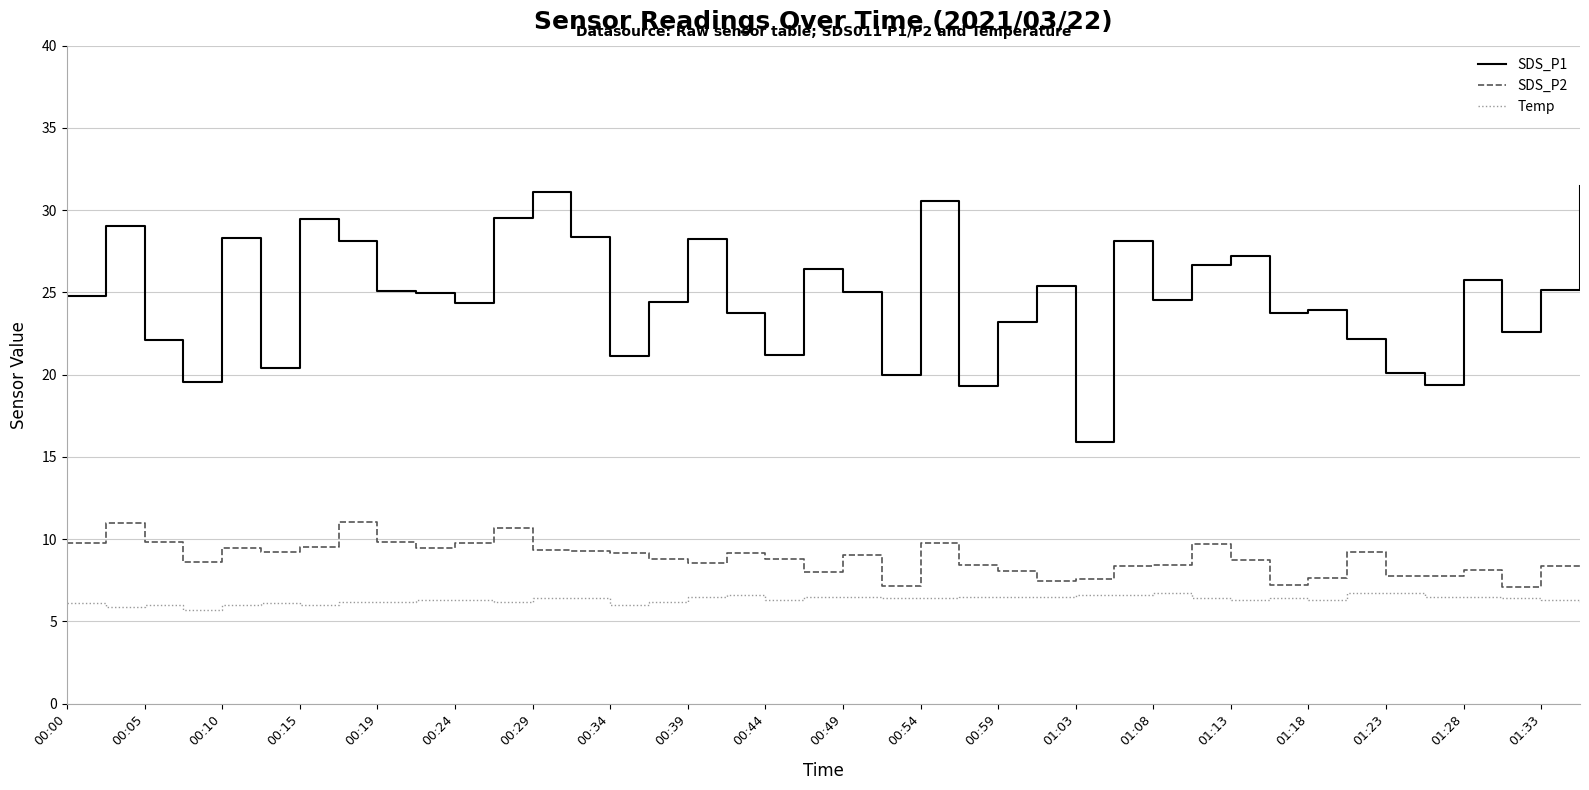

Which series has the widest spread of values?

SDS_P1